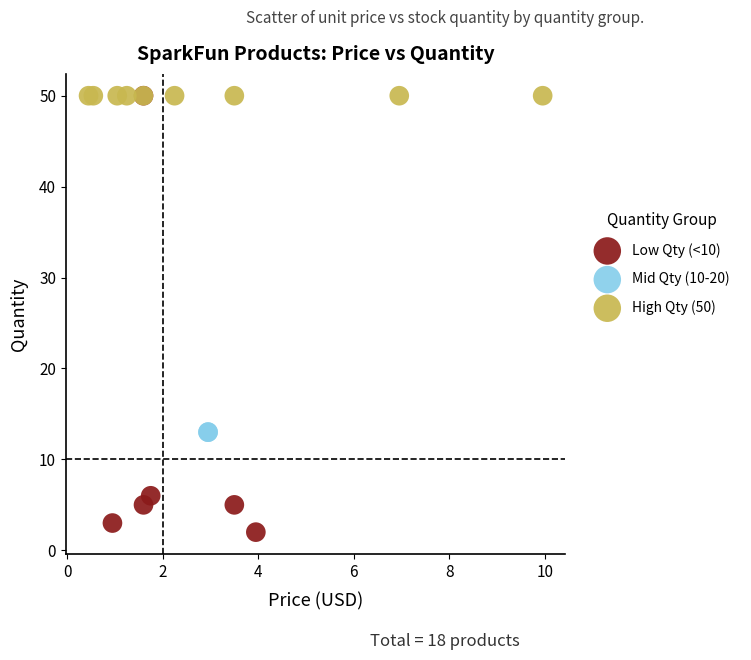

What are all the series names shown in the legend?

Low Qty (<10), Mid Qty (10-20), High Qty (50)